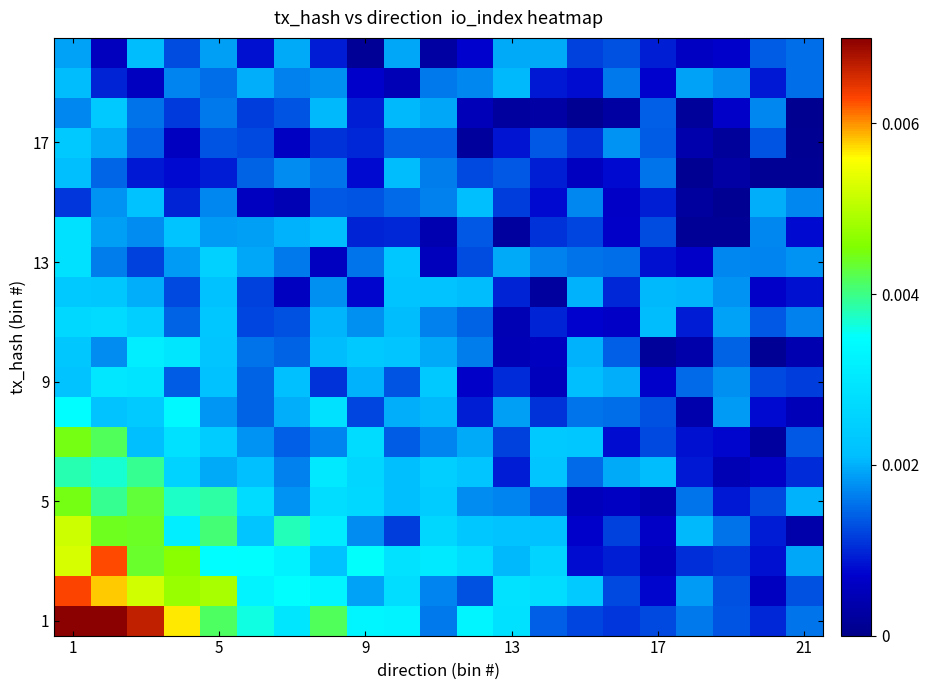

Which series has the largest total across all categories?

1